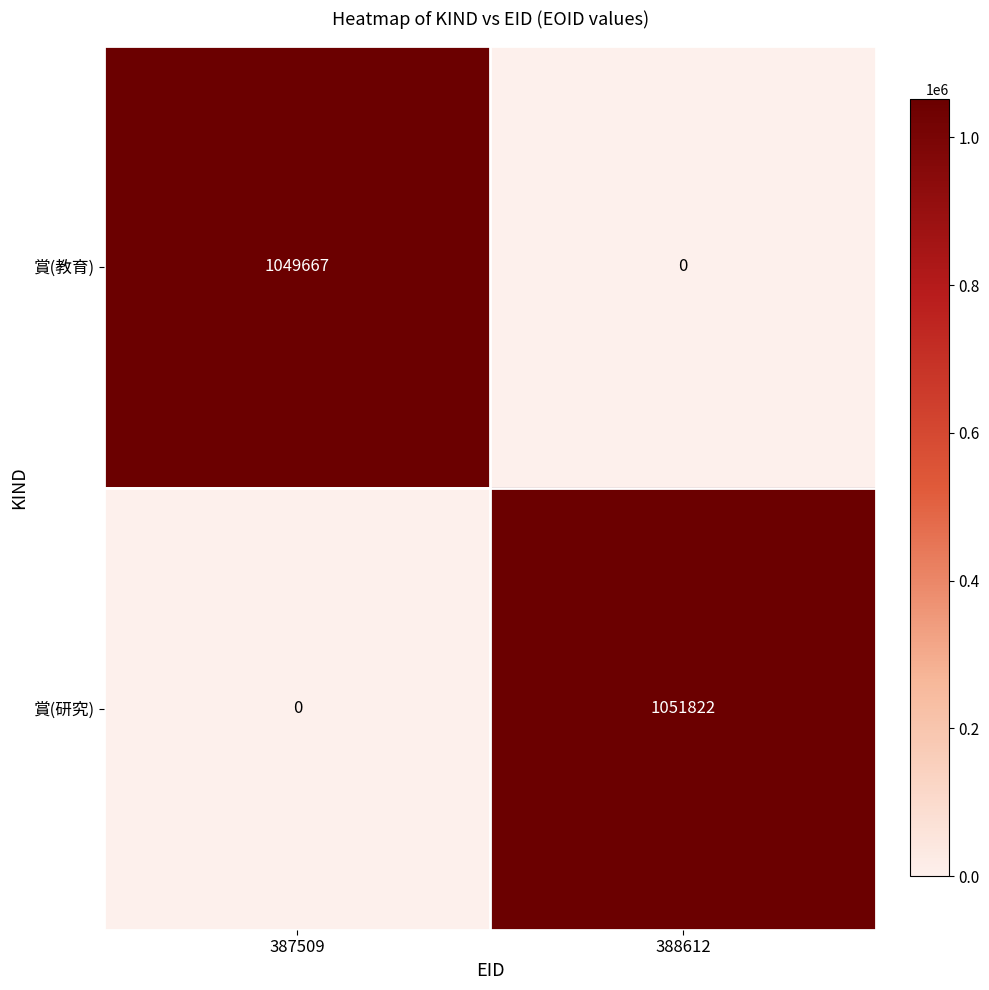

Between 387509 and 388612, which series saw the biggest shift?

賞(研究)